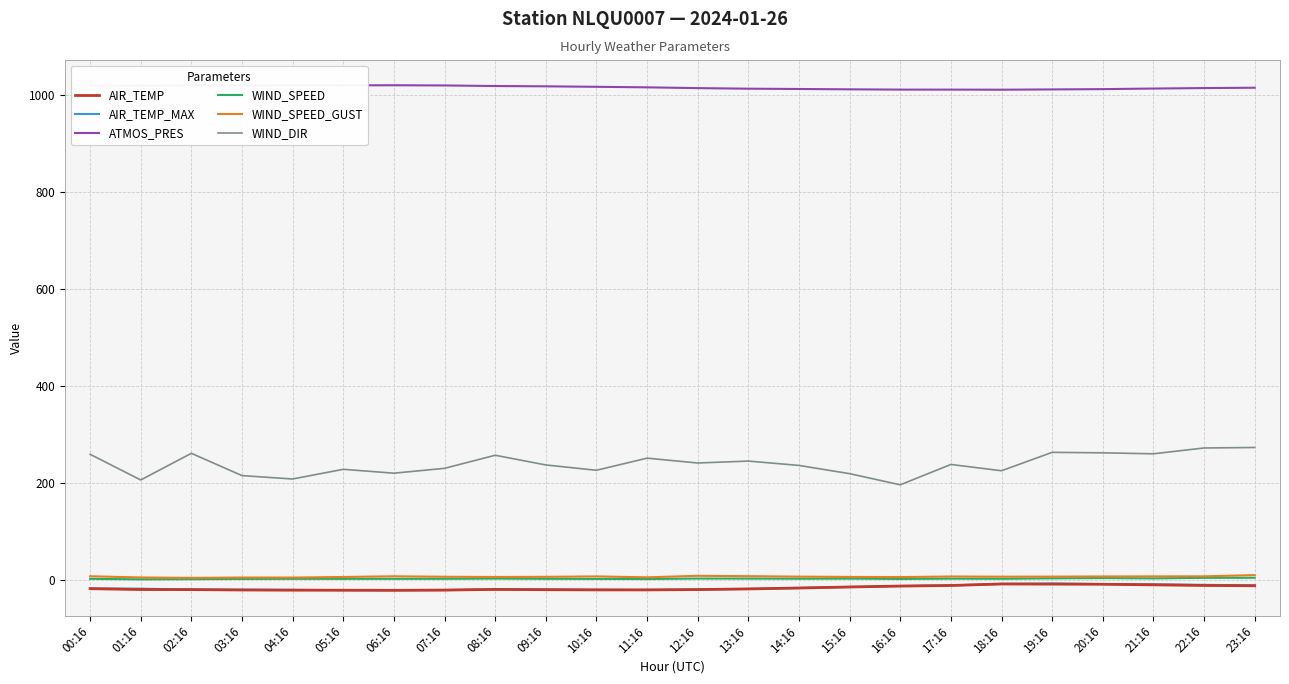

What is the maximum value shown in the chart?

1020.4